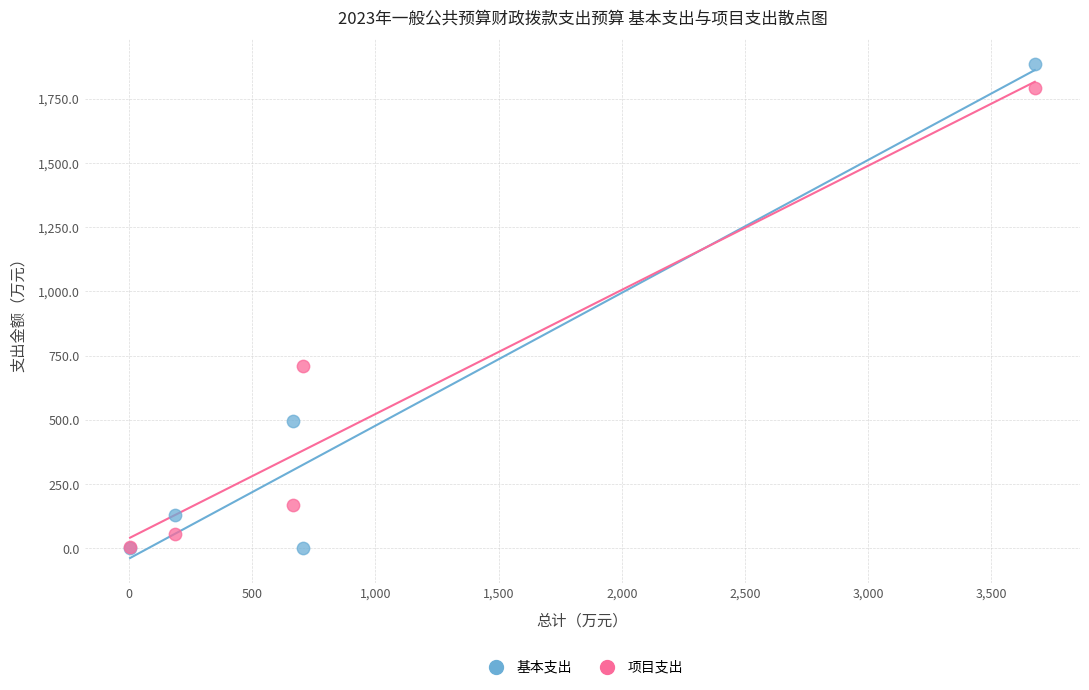

Which series reaches the maximum Y coordinate?

基本支出